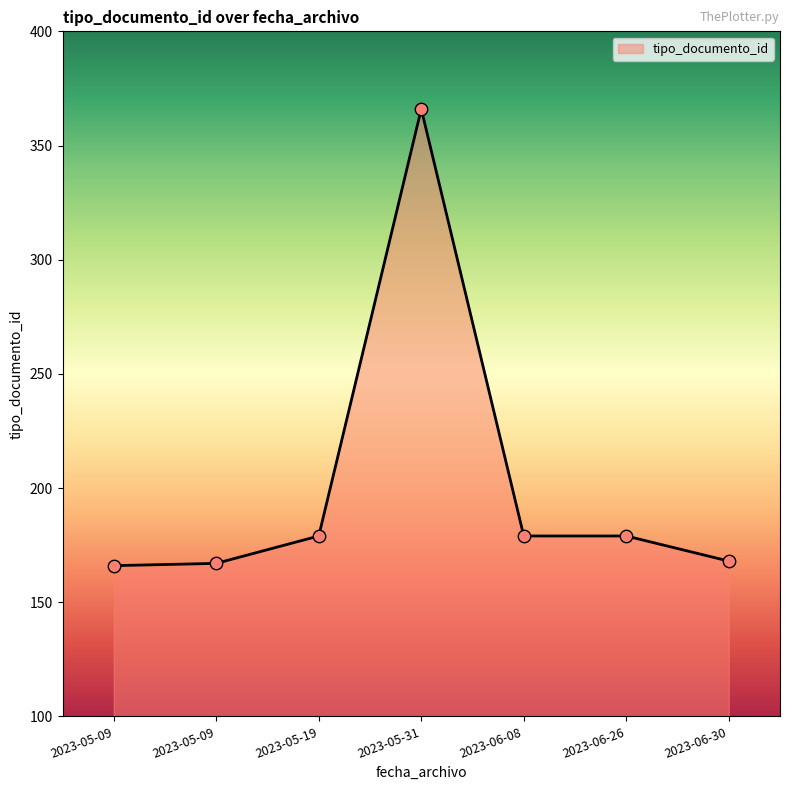

How many values are below 179?

3